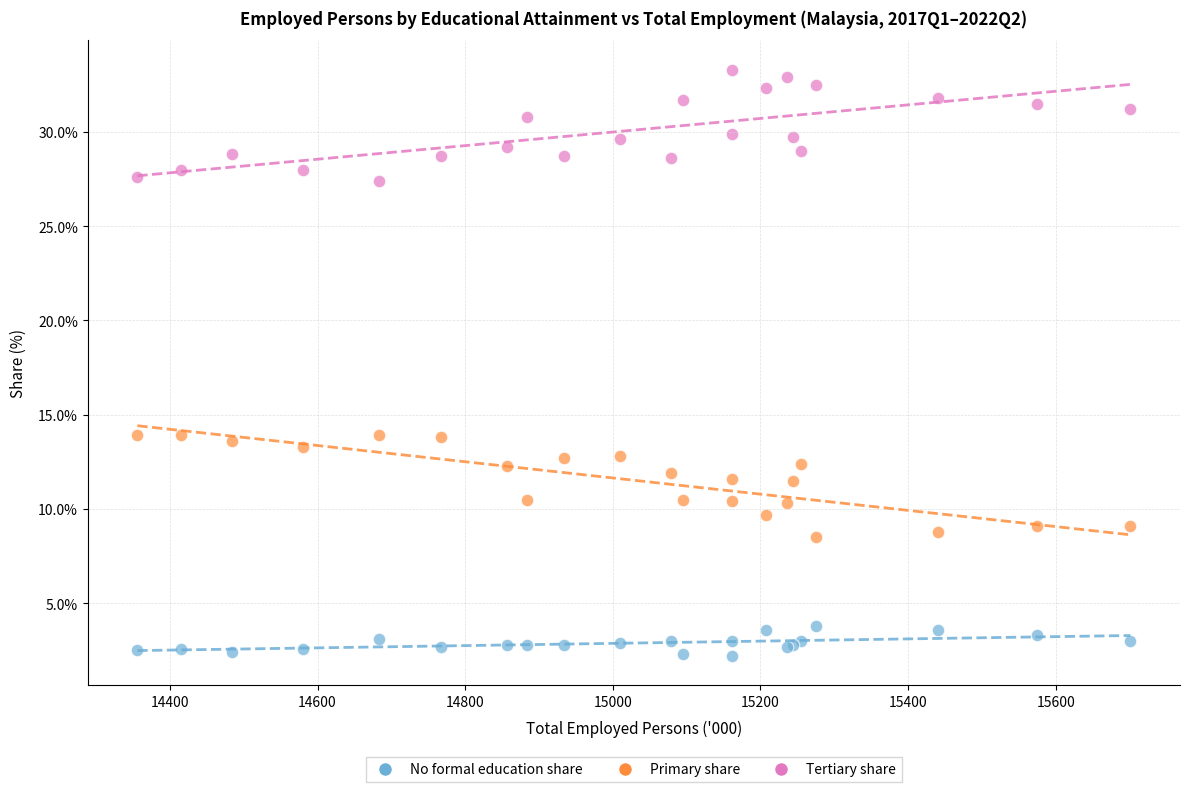

Which series reaches the maximum Y coordinate?

Tertiary share